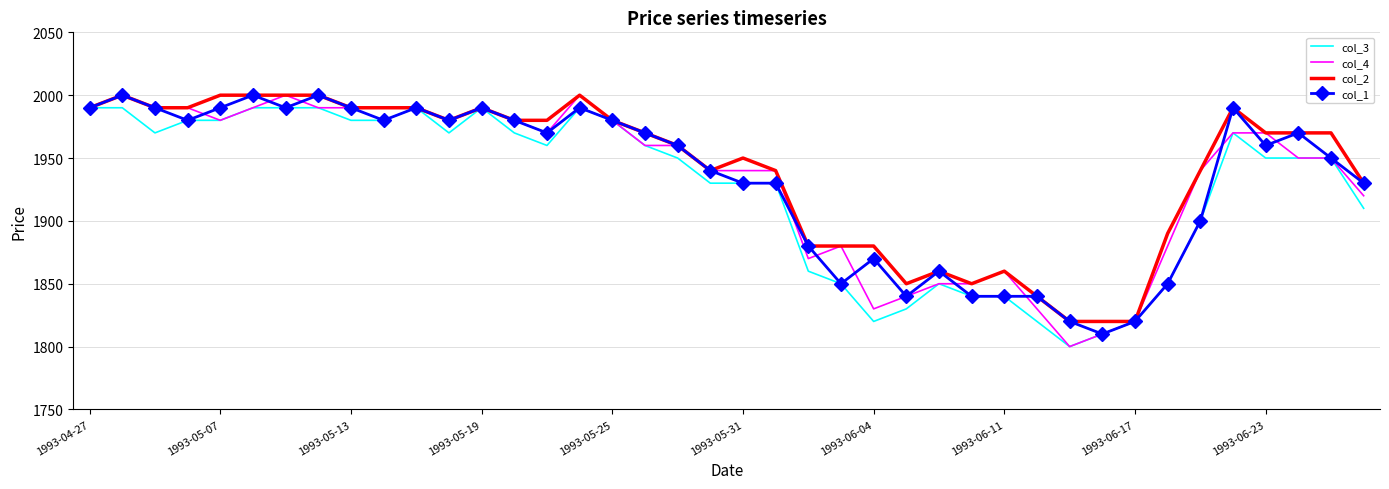

What is the maximum value for col_3?

1990